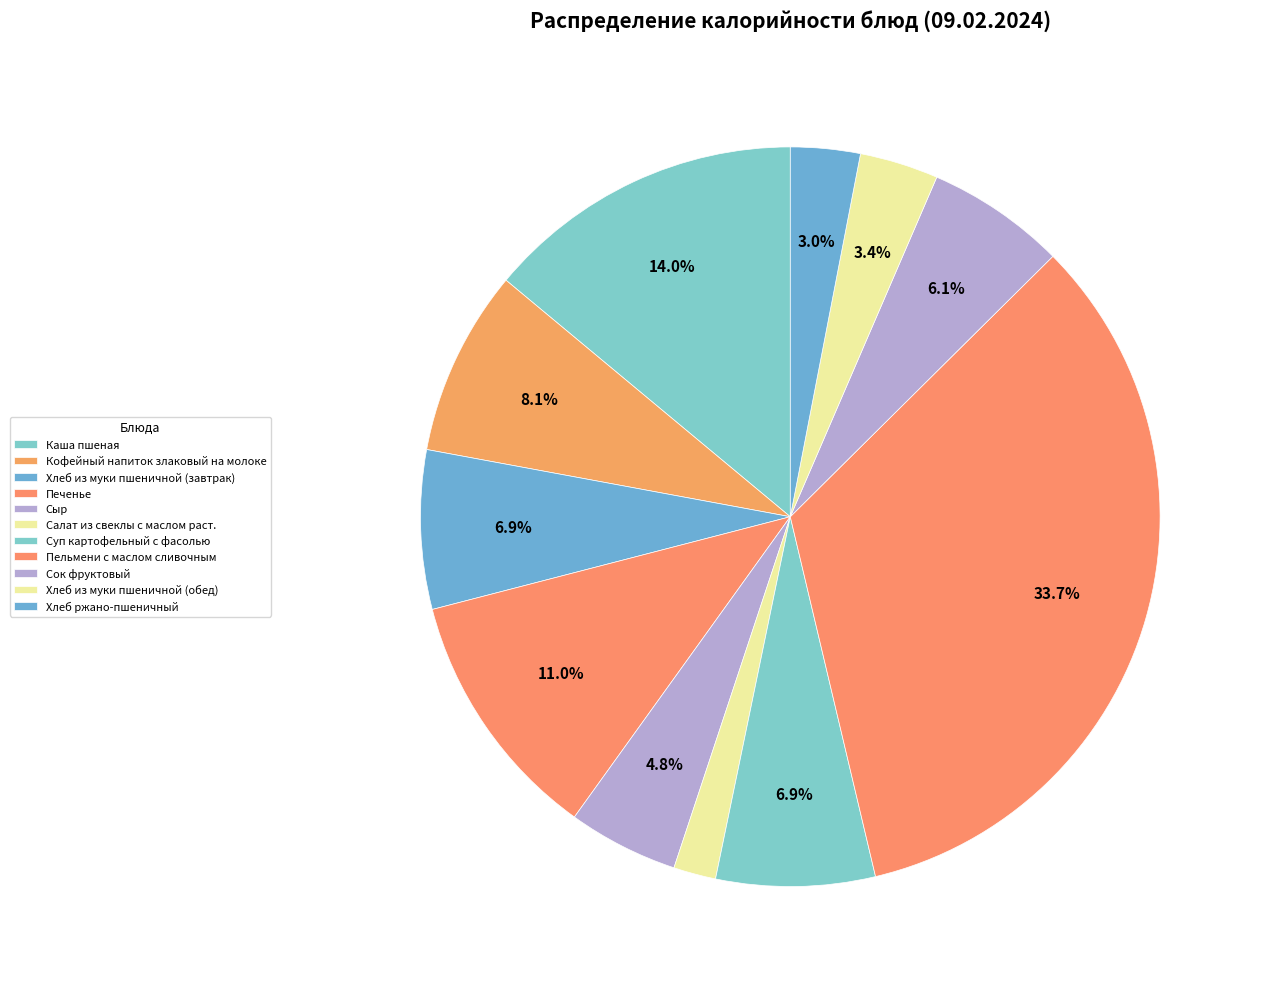

What percentage is NOT represented by Каша пшеная?

86.0%